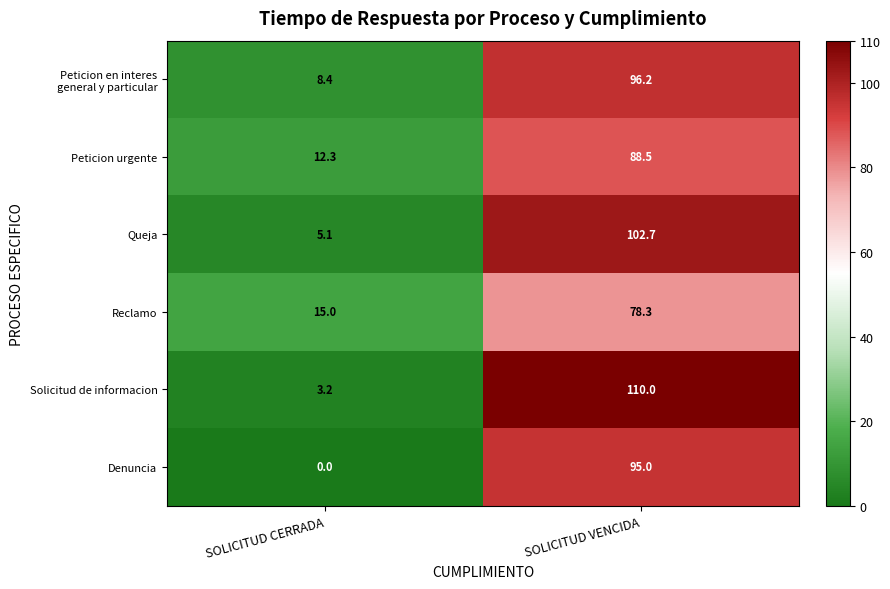

What is the sum of all Peticion urgente values?

100.8